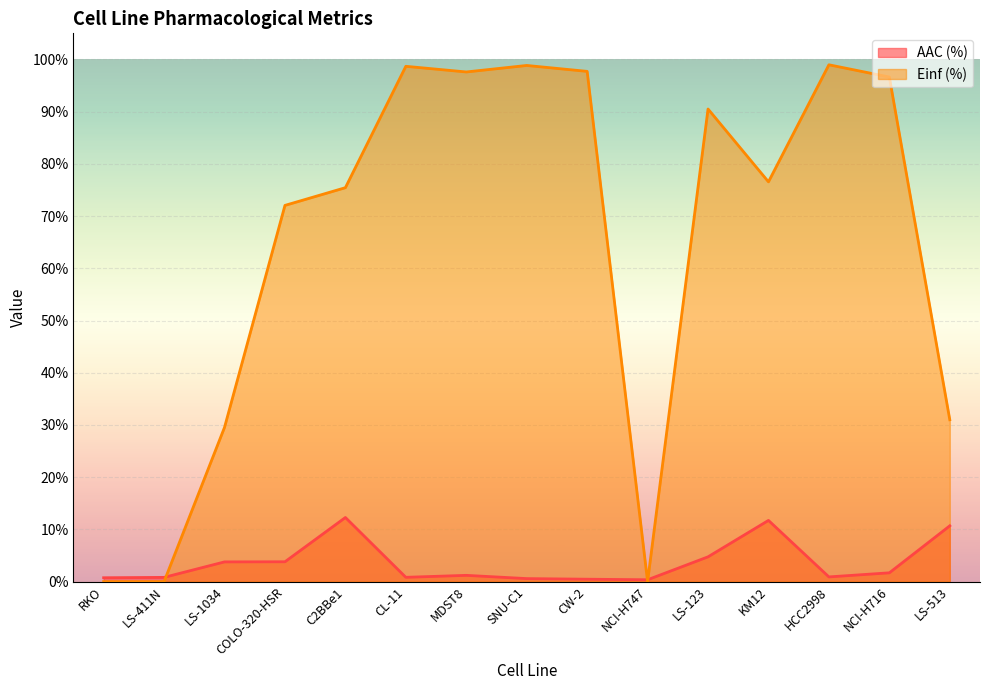

Which series has the largest total across all categories?

Einf (%)